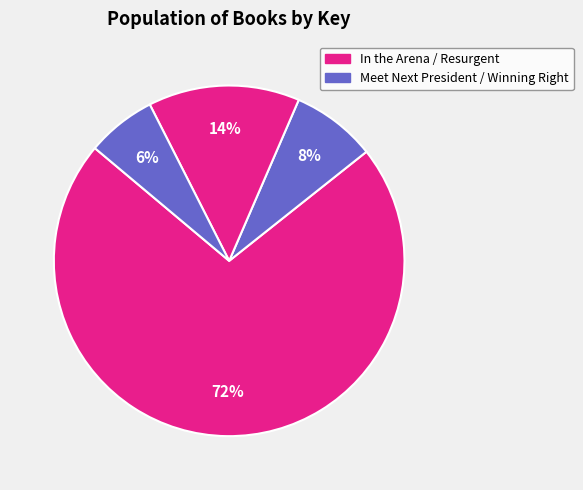

What is the largest slice in the pie chart?

In the Arena